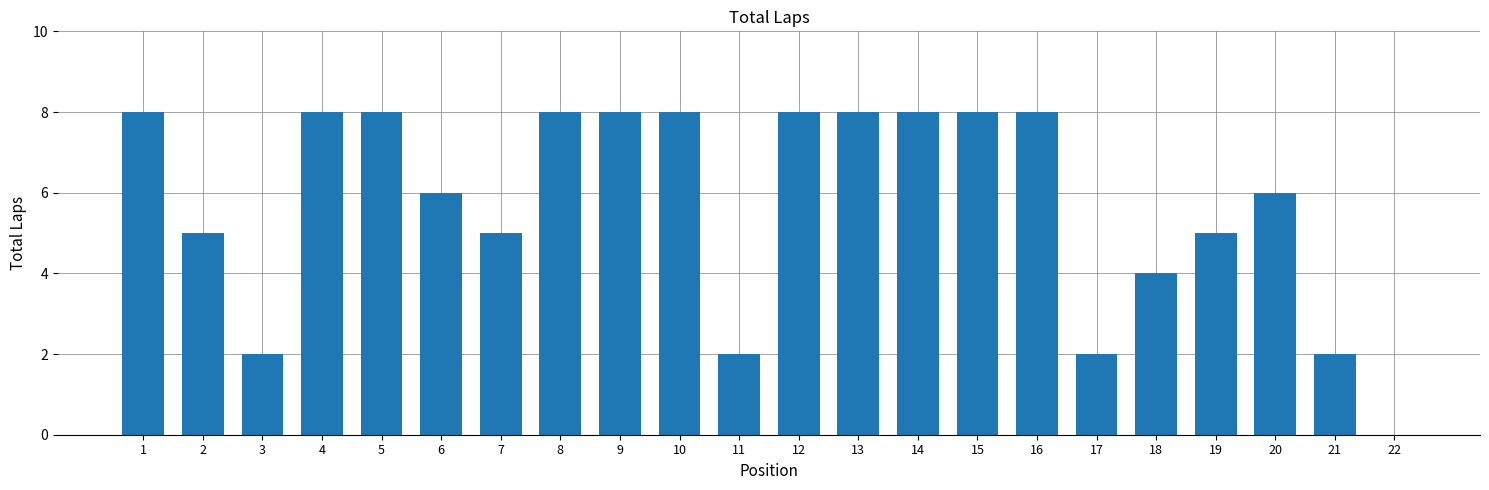

Is it true that the value at 5 is 13?

False